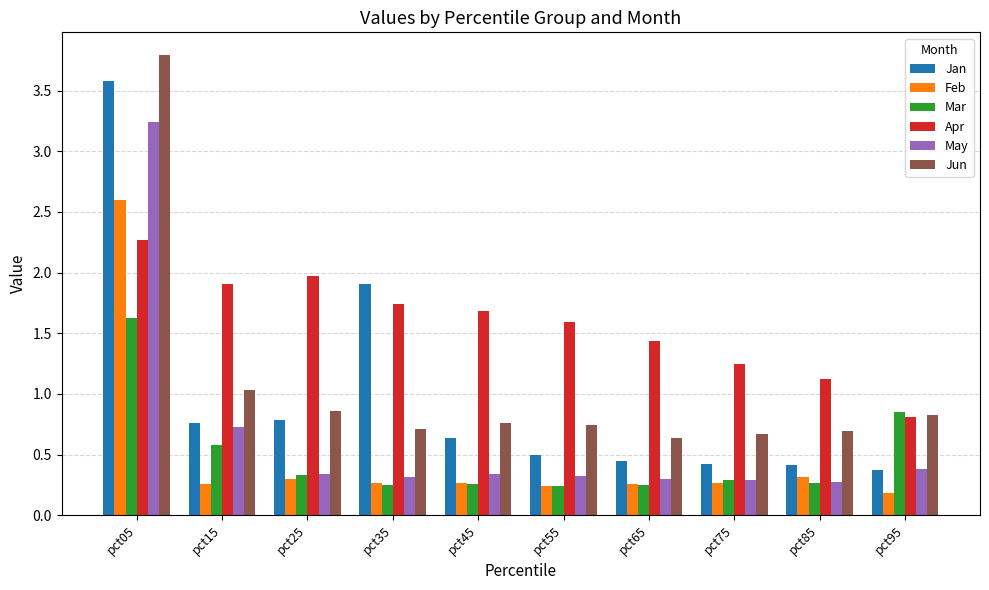

How many bars are there in total?

60